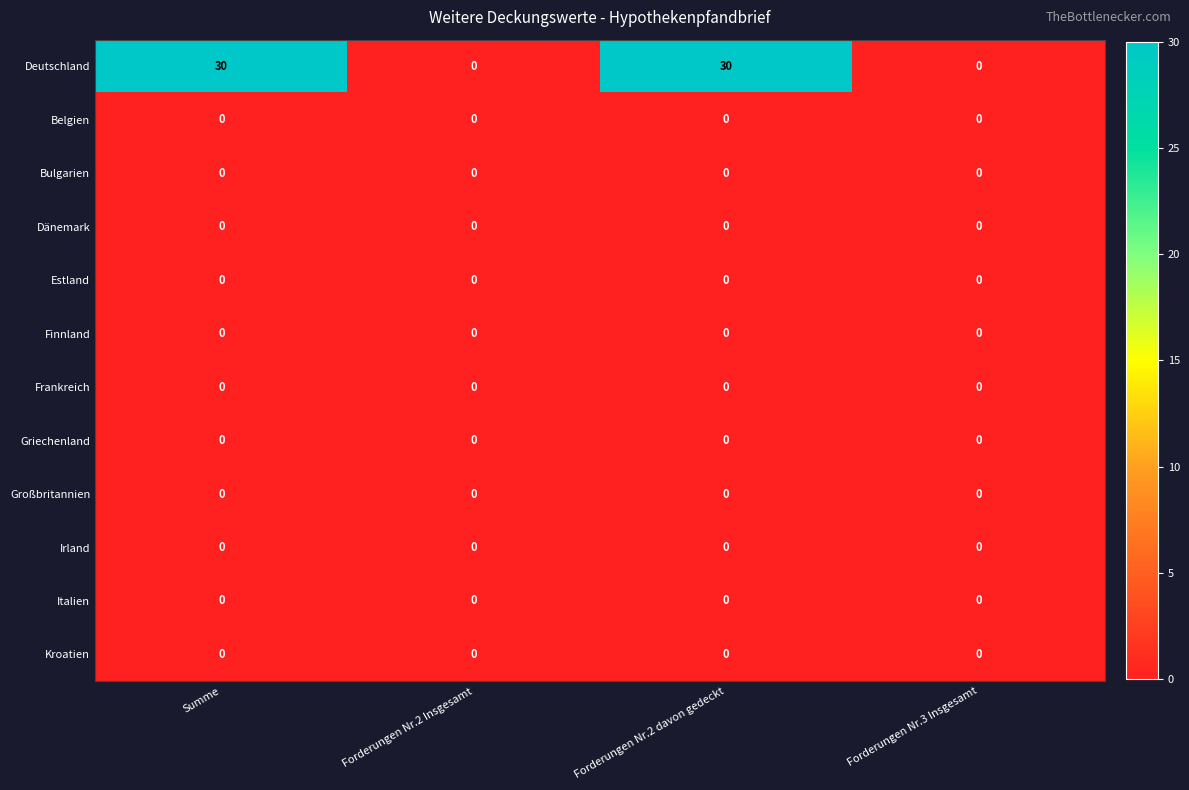

Which series changed the most between Summe and Forderungen Nr.3 Insgesamt?

Deutschland